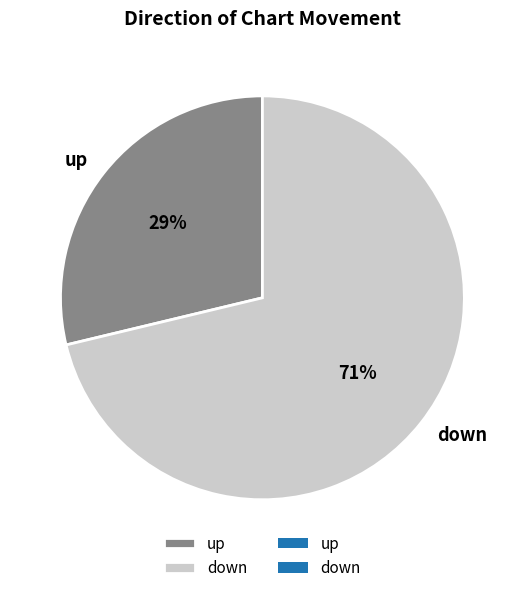

True or false: down accounts for 71% of the total.

True